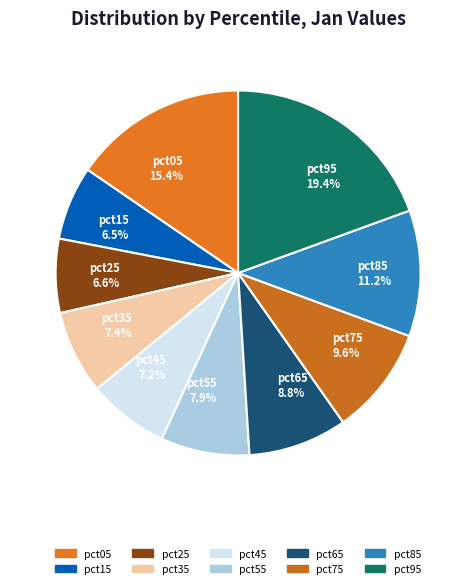

What portion of the pie excludes pct85?

88.8%